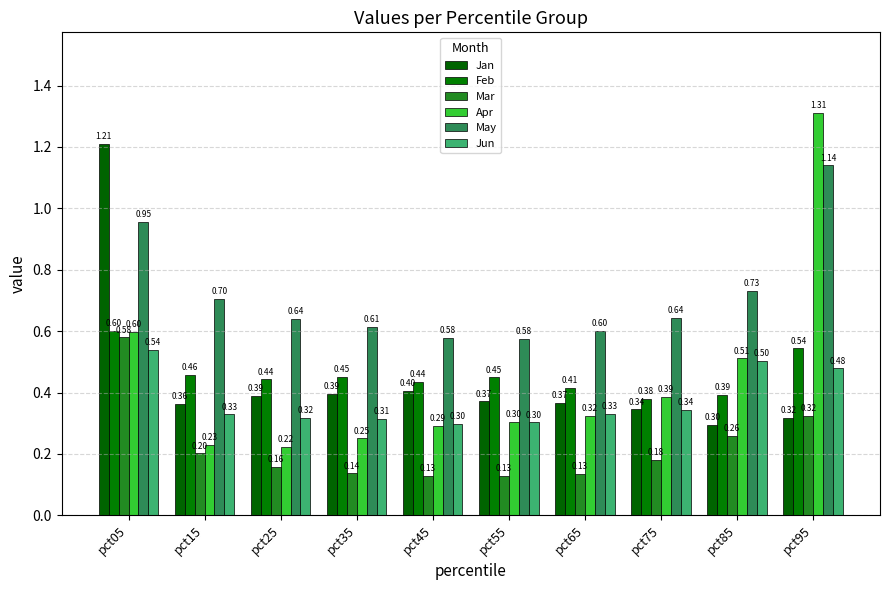

What is the value of the Mar bar at the 2nd from the left?

0.2